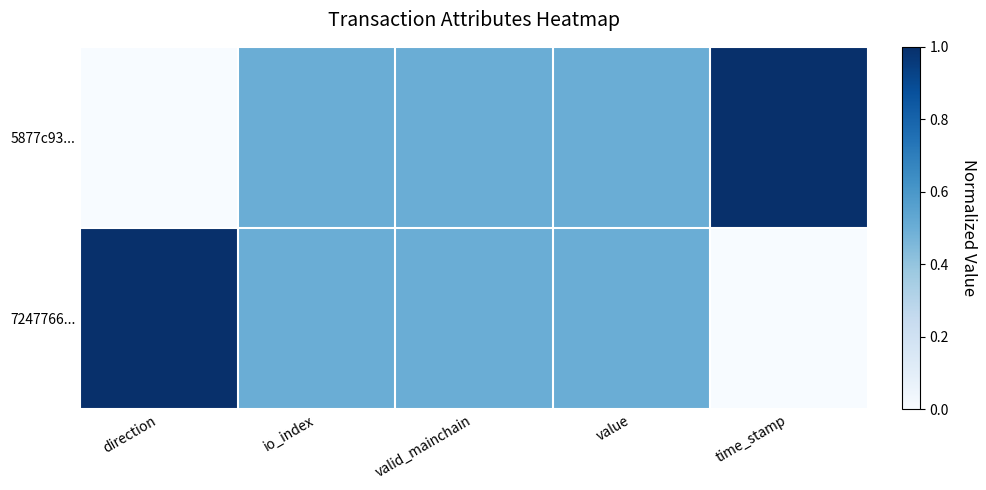

What is the greatest value displayed?

1.0